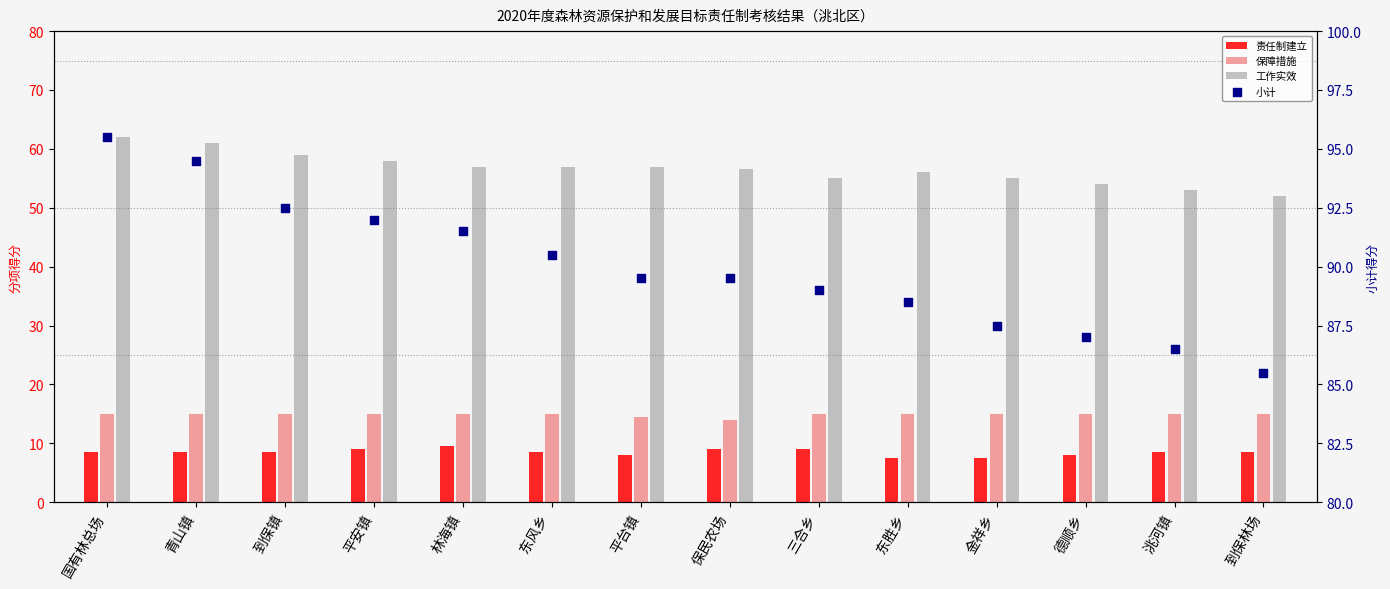

Is the value of 责任制建立 at 东风乡 greater than the value of 工作实效 at 金祥乡?

No